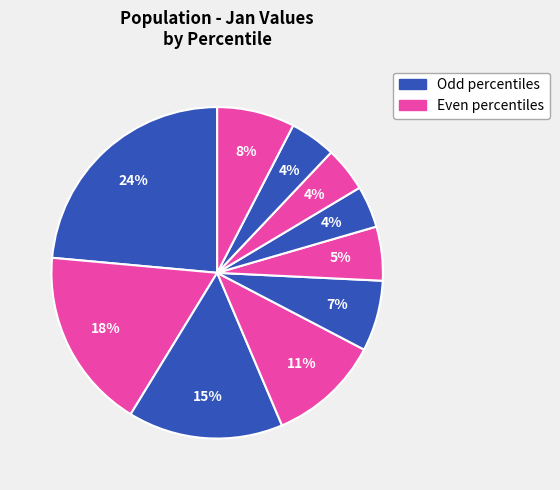

Count the number of slices in the pie.

10